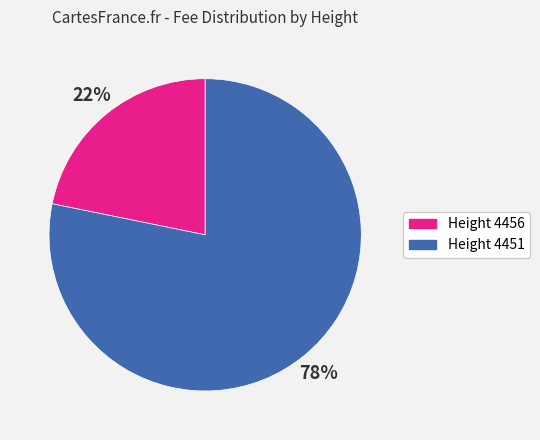

To the nearest percent, what is the difference between the largest and smallest slice percentages?

56%